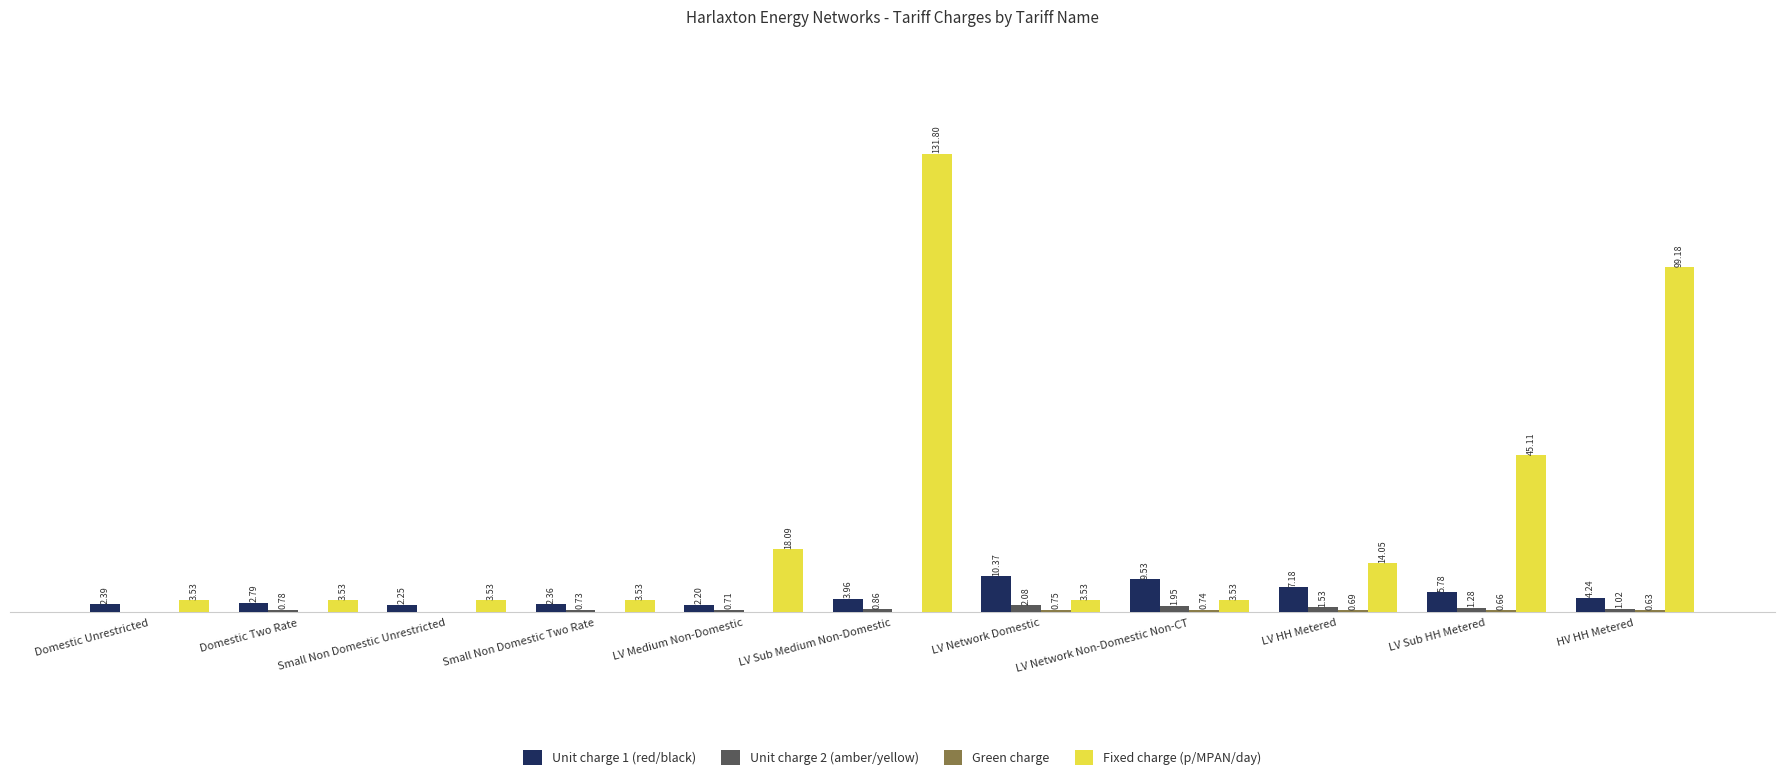

At which label does Unit charge 1 (red/black) first exceed 3?

LV Sub Medium Non-Domestic